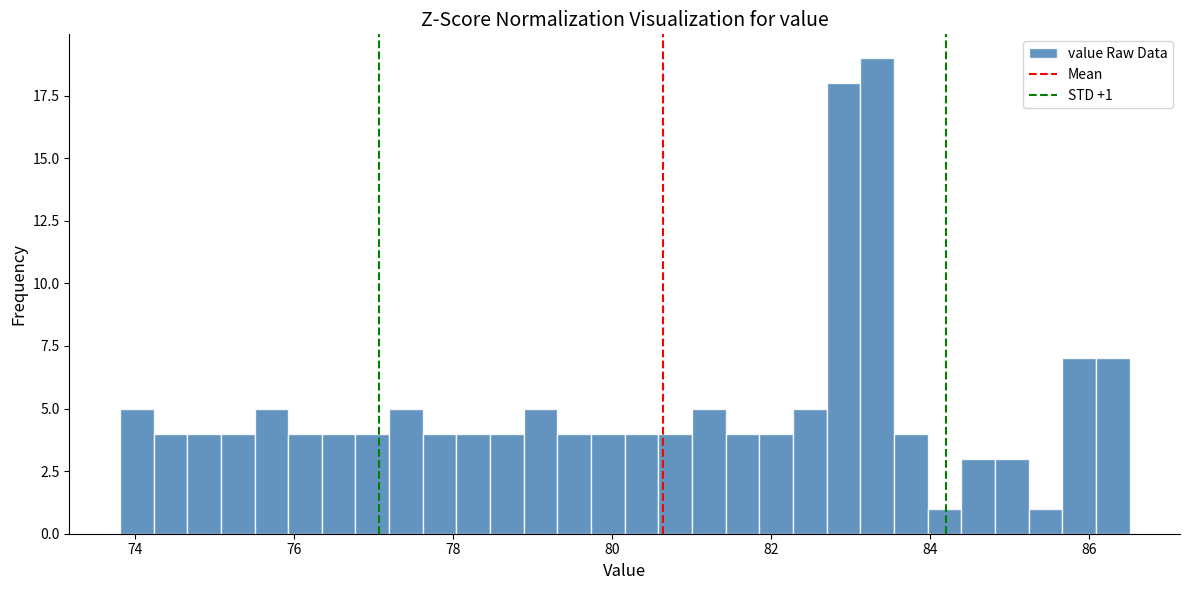

Read against the x-axis, roughly where is the centre of the tallest bar?

83.4